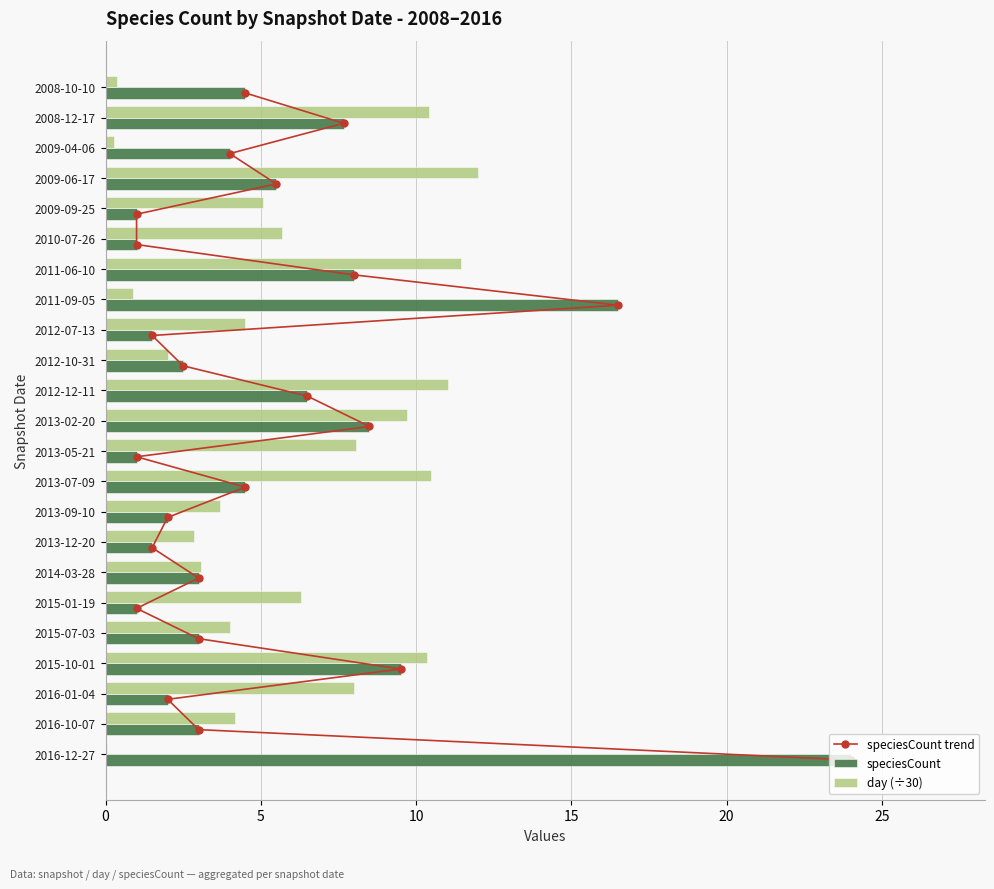

Is it true that day (÷30) equals 0.4 at 2008-10-10?

True